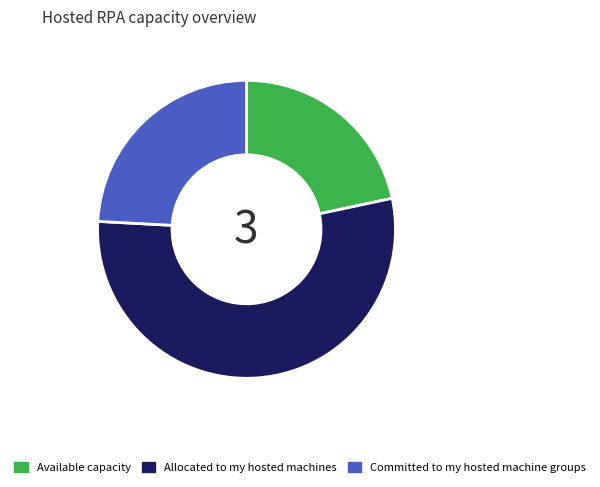

Is it true that Available capacity is 22% of the pie?

True